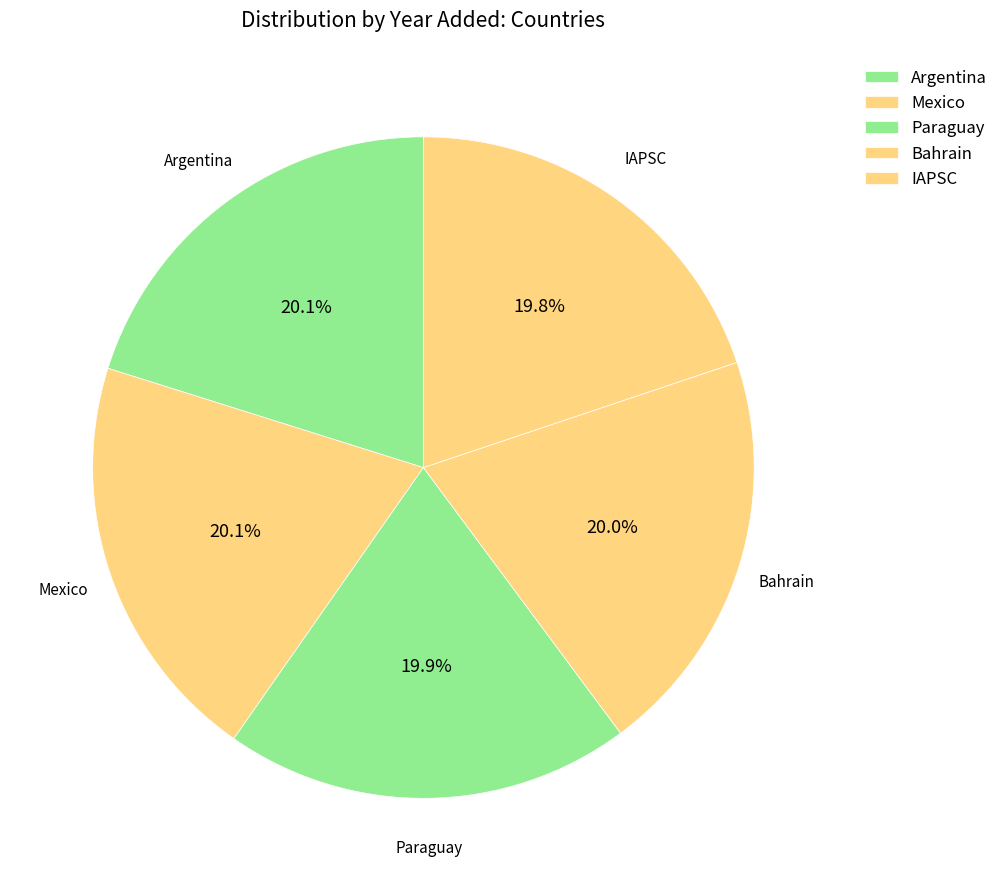

What percentage is NOT represented by IAPSC?

80.2%